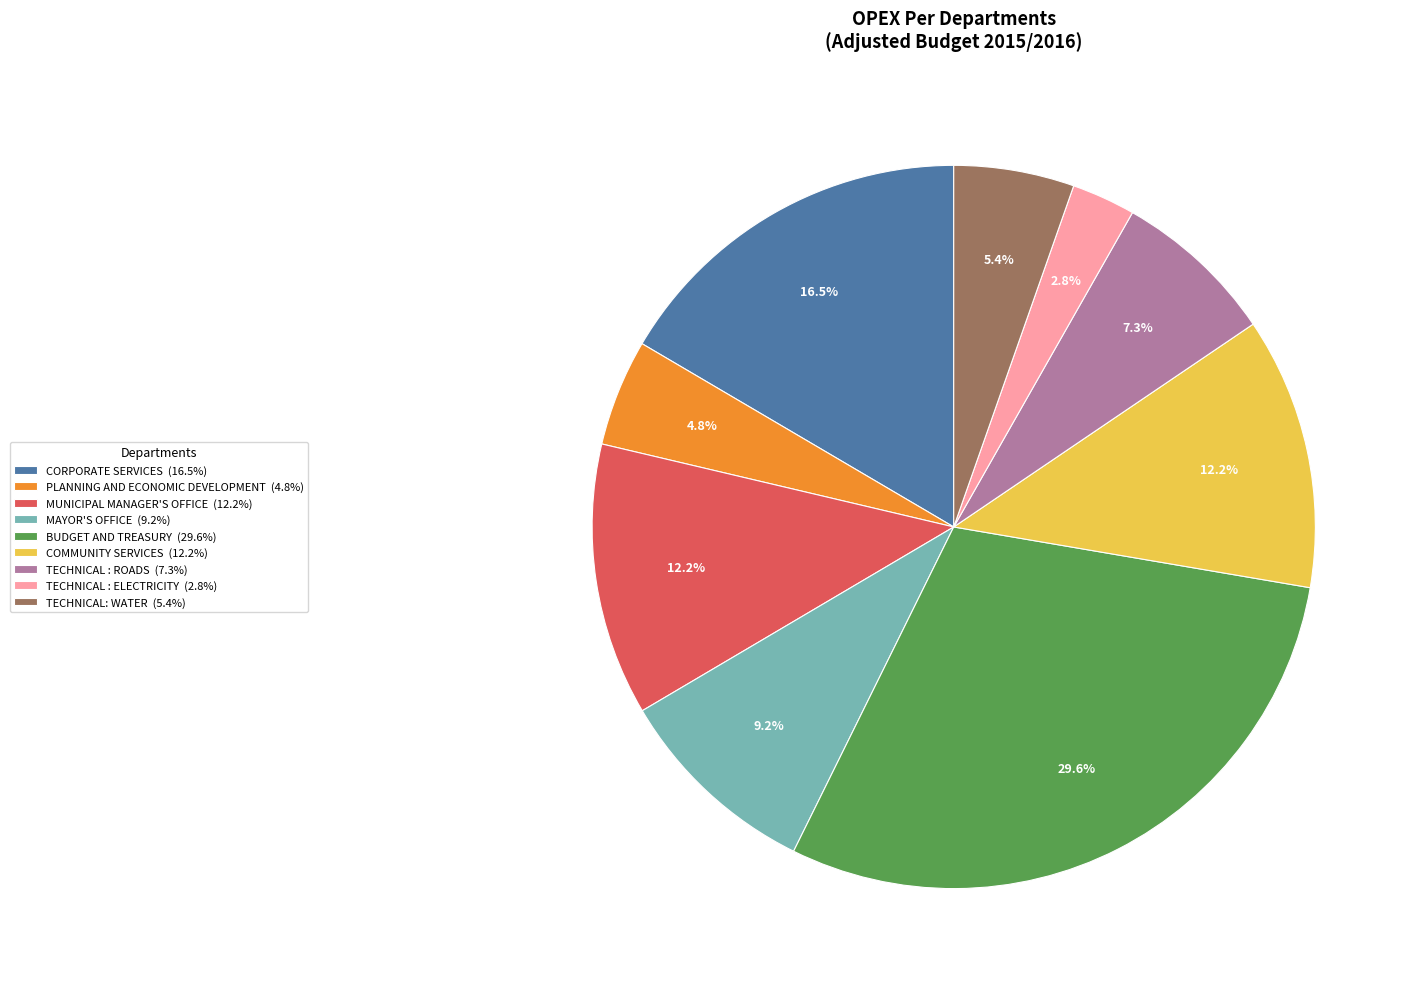

To the nearest percent, what is the difference between the largest and smallest slice percentages?

27%